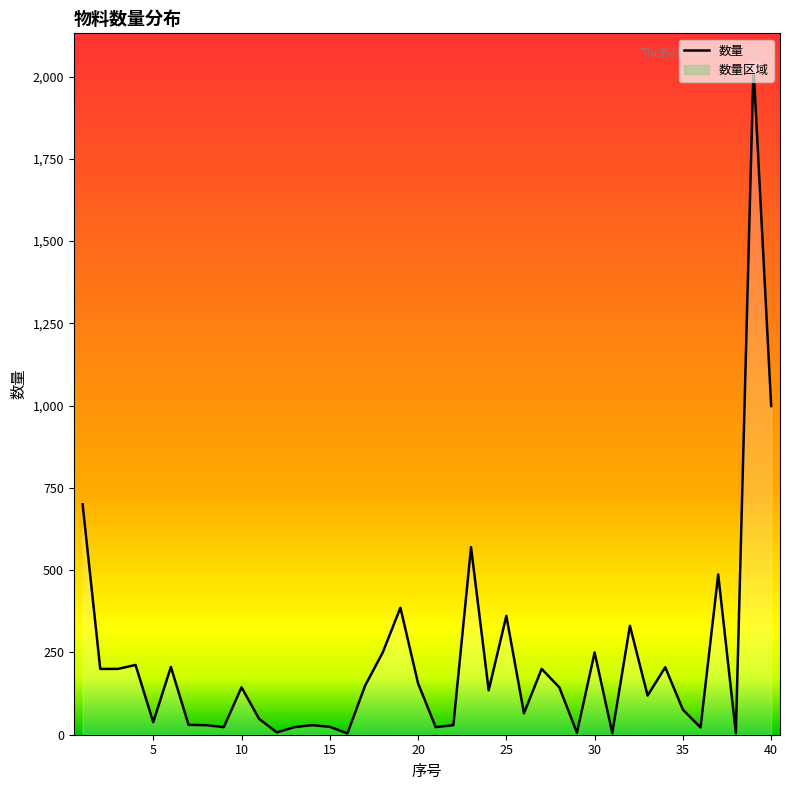

What is the difference between the maximum and minimum values?

2026